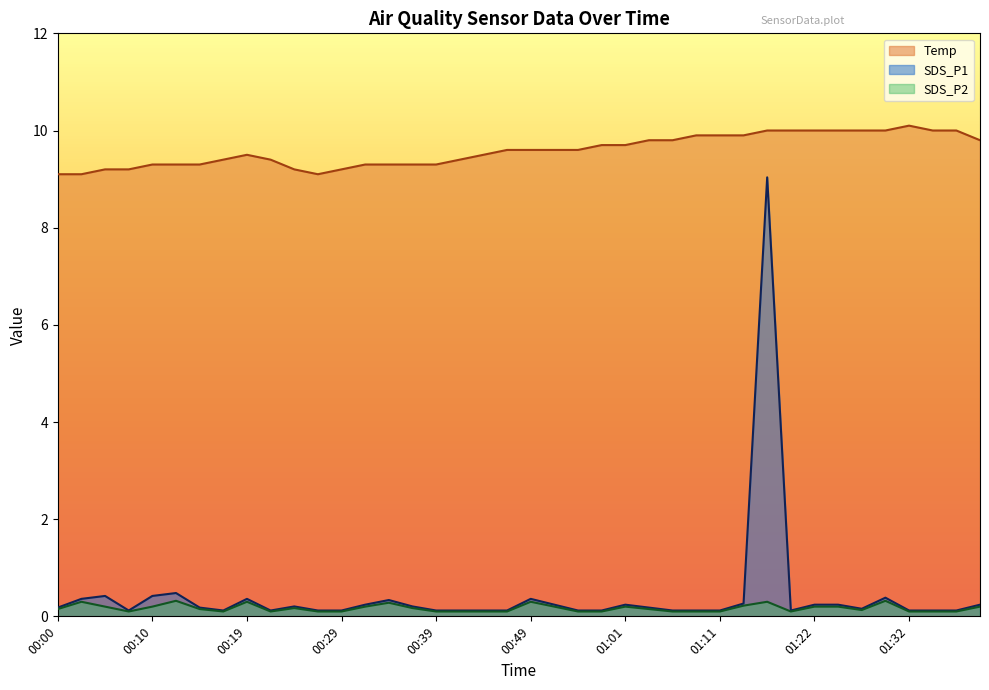

True or false: SDS_P2 and SDS_P1 intersect in this chart.

False